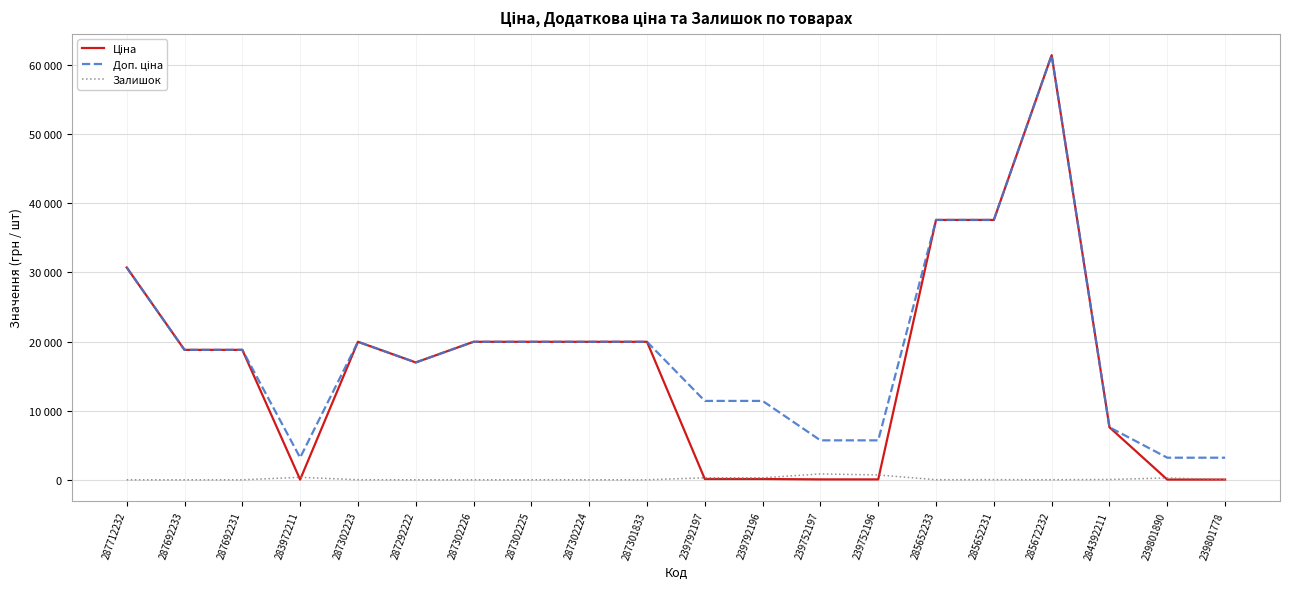

Does the chart have visible grid lines?

Yes